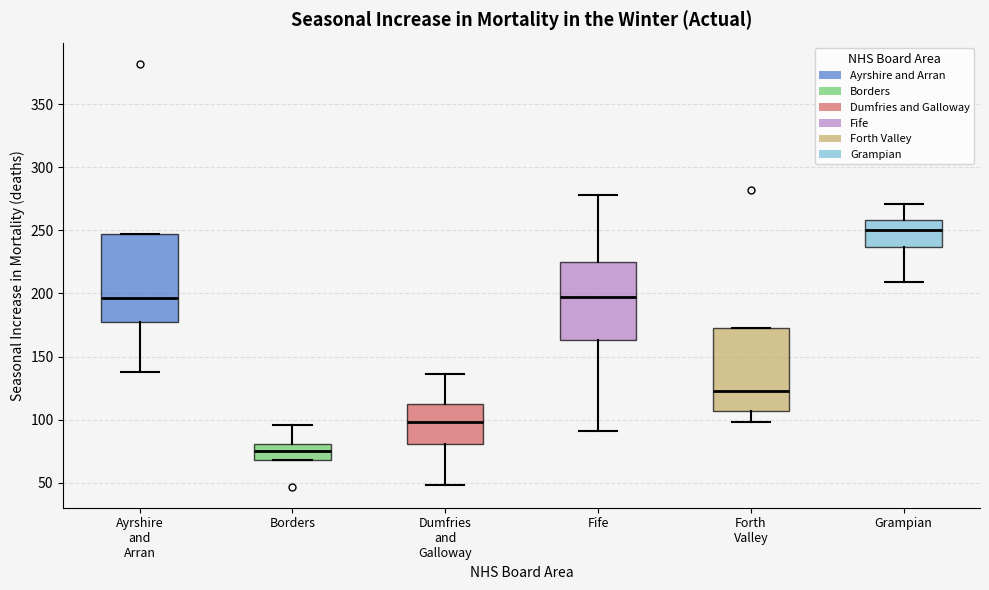

Reading left to right, transcribe this box plot: for each box, give where its median line is, the range the box spans, and where its two whiskers end, as read against the y-axis. The values are not printed on the chart, so give them approximately, as read against the axis.

Ayrshire and Arran: median 195, box 180 to 245, whiskers 140 to 245
Borders: median 75, box 70 to 80, whiskers 70 to 95
Dumfries and Galloway: median 100, box 80 to 115, whiskers 50 to 135
Fife: median 195, box 165 to 225, whiskers 90 to 280
Forth Valley: median 125, box 105 to 175, whiskers 100 to 175
Grampian: median 250, box 235 to 260, whiskers 210 to 270